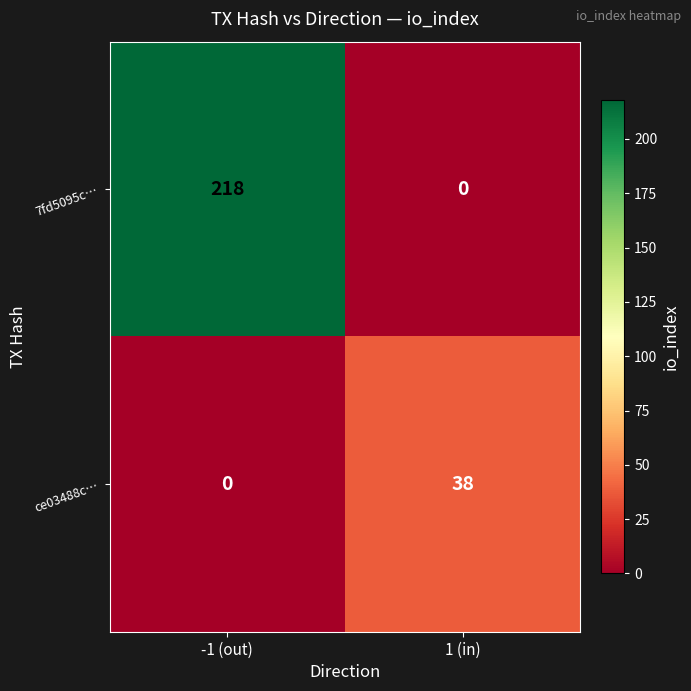

What is the total value across all series at -1 (out)?

218